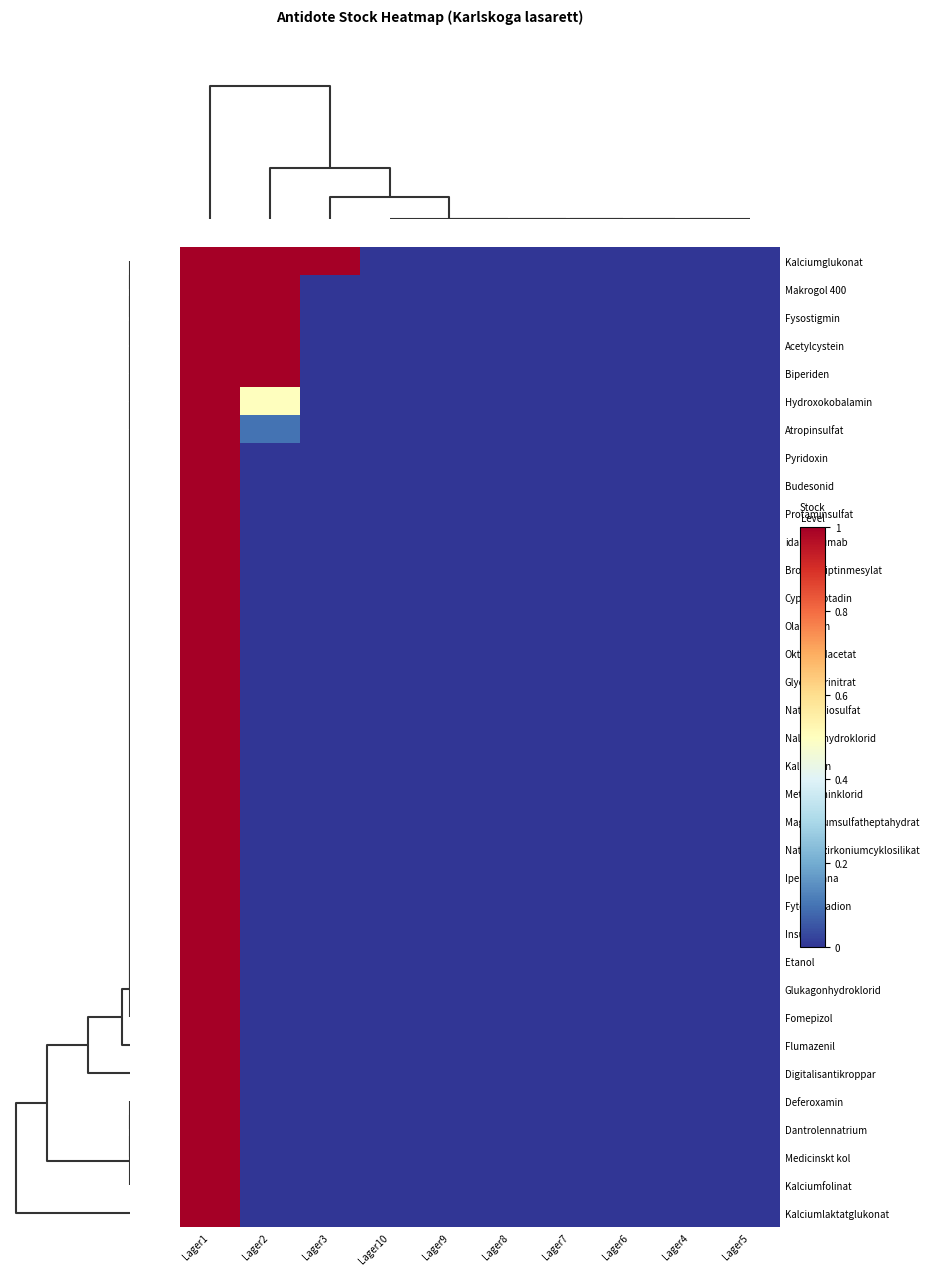

How many categories are shown in the chart?

10